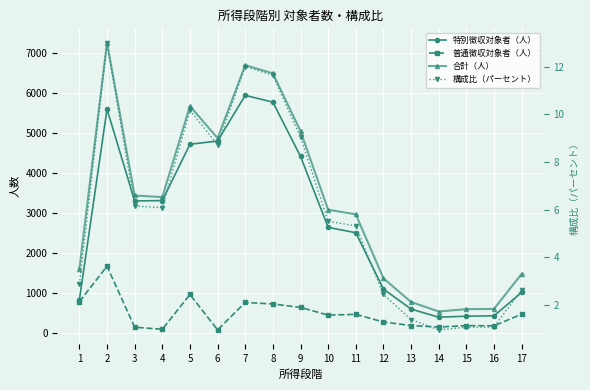

What is the difference between the 普通徴収対象者（人） values at 16 and 17?

292.0